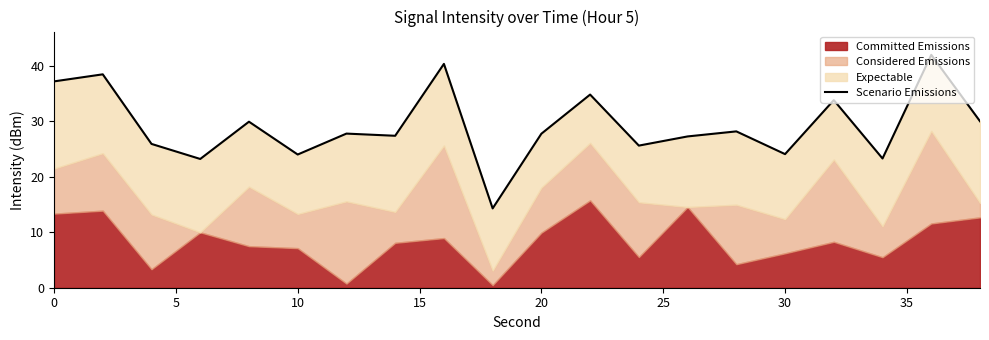

How many interior local valleys (lower than both neighbors) does the data have?

7